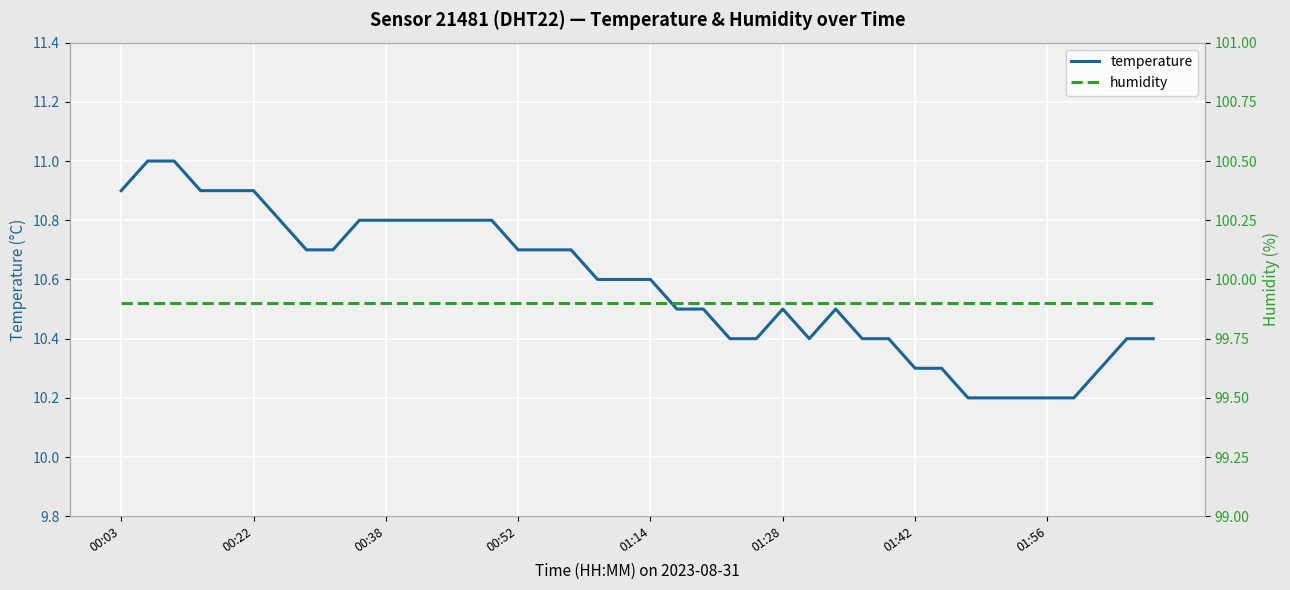

What is the highest value of the temperature series?

11.0